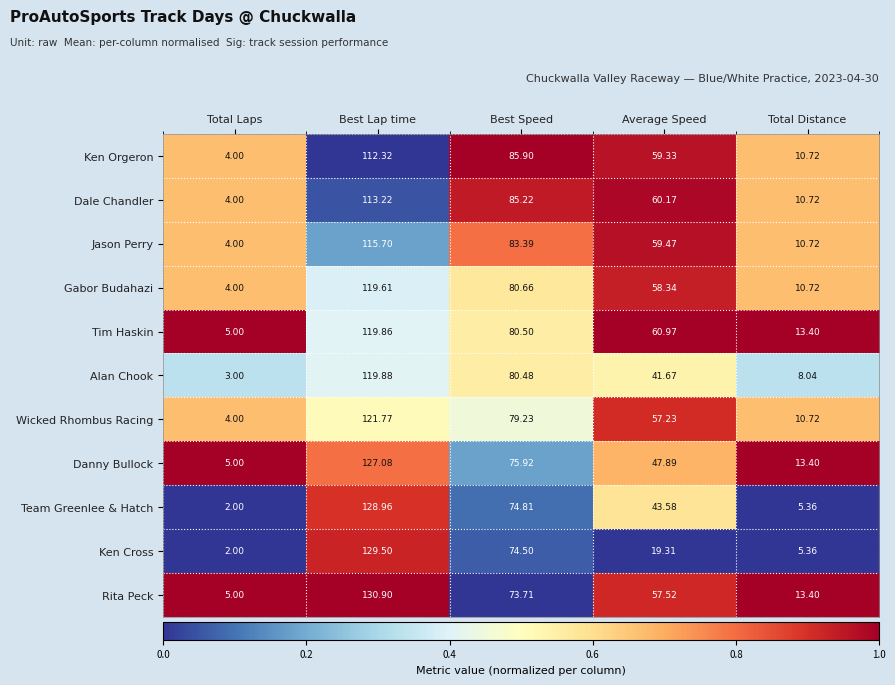

Which series has the largest total across all categories?

Rita Peck